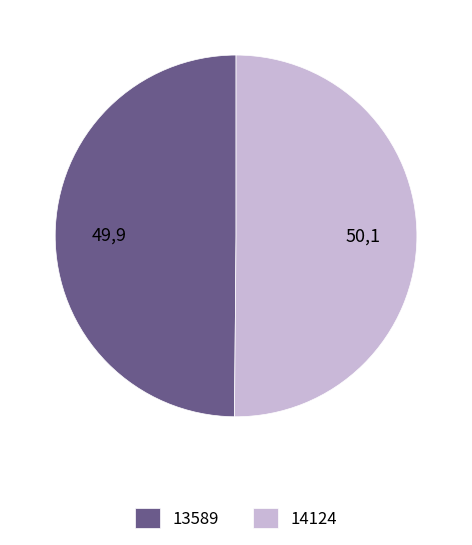

Is it true that 13589 is 50% of the pie?

True